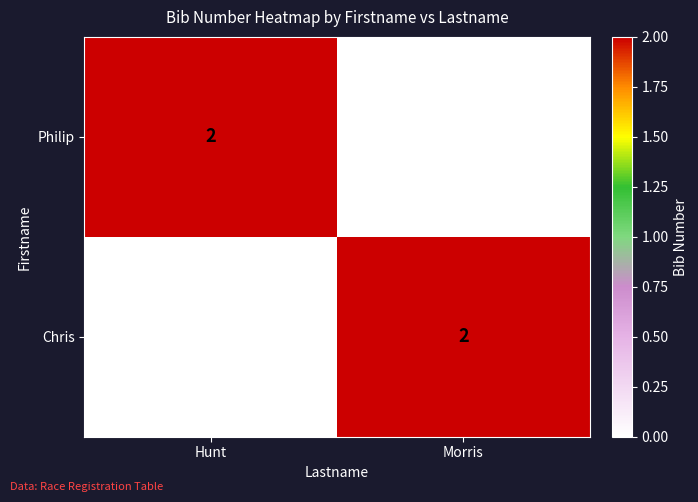

List the labels in order of Philip value, smallest first.

Morris, Hunt